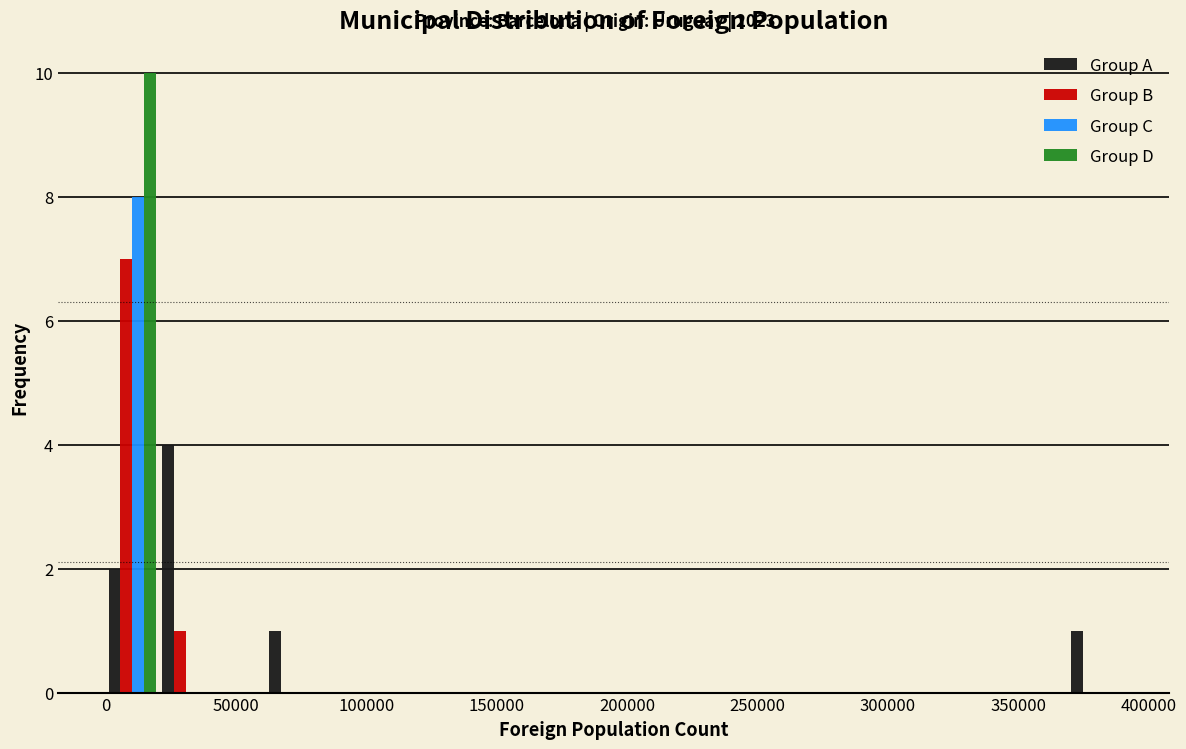

What is the height of the Group A bar covering 60000 to 80000 on the x-axis? Neither the bar edges nor the heights are printed on the chart, so give them approximately, as read against the axes.

1